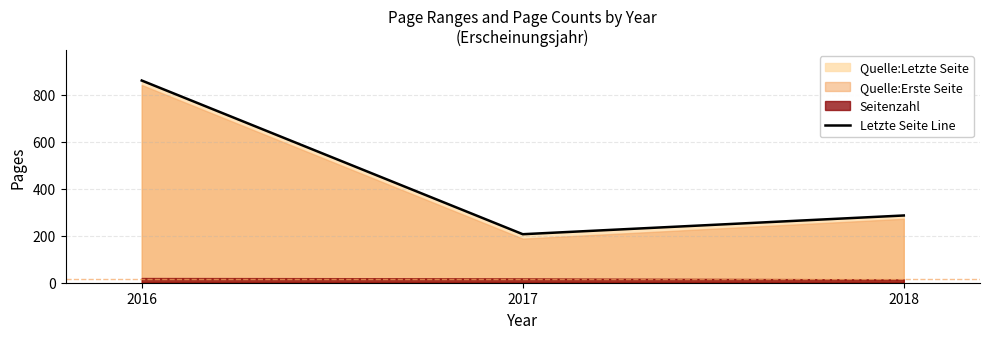

What is the value of the 2nd point from the left?

206.3